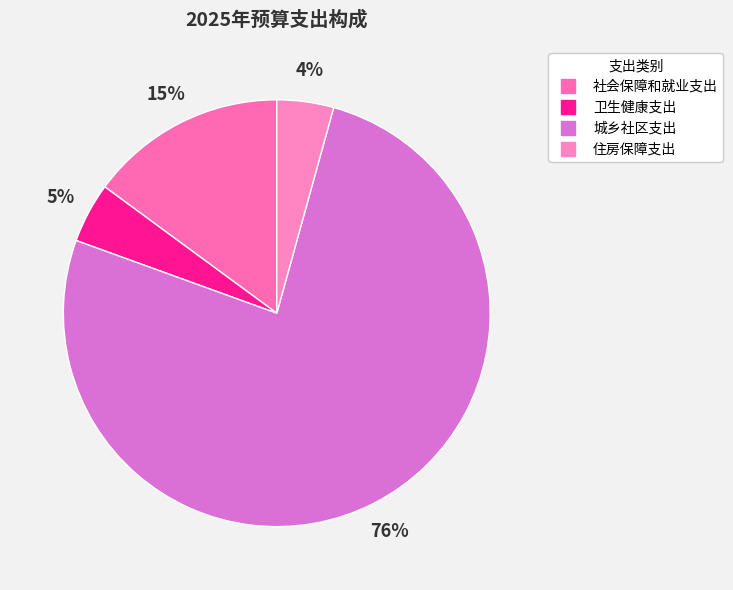

Is it true that 社会保障和就业支出 is 22% of the pie?

False